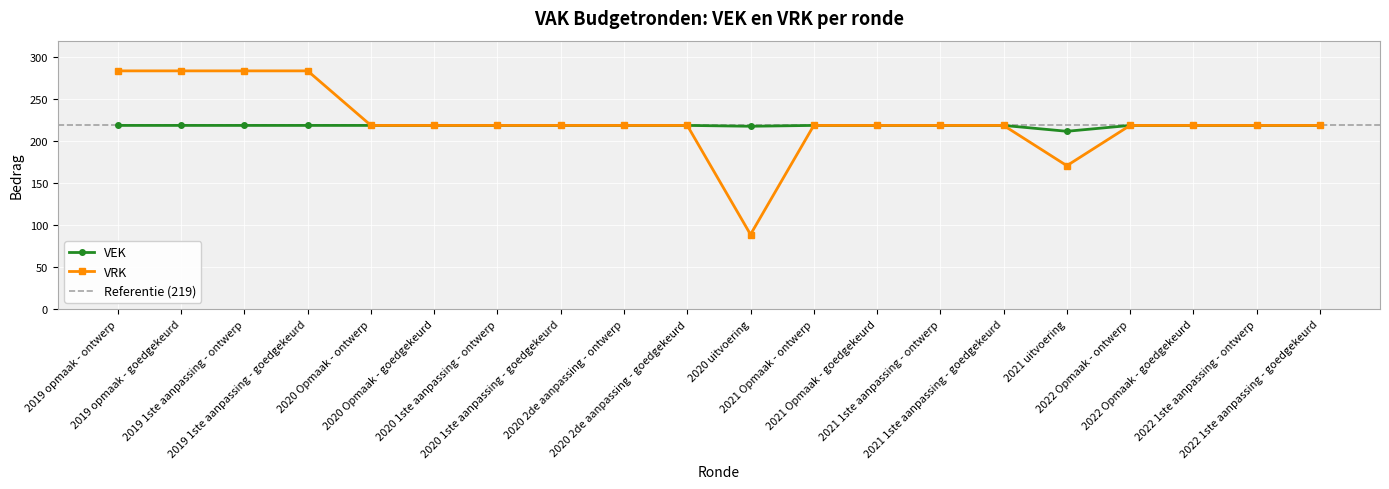

At which label does VEK reach its minimum?

2021 uitvoering